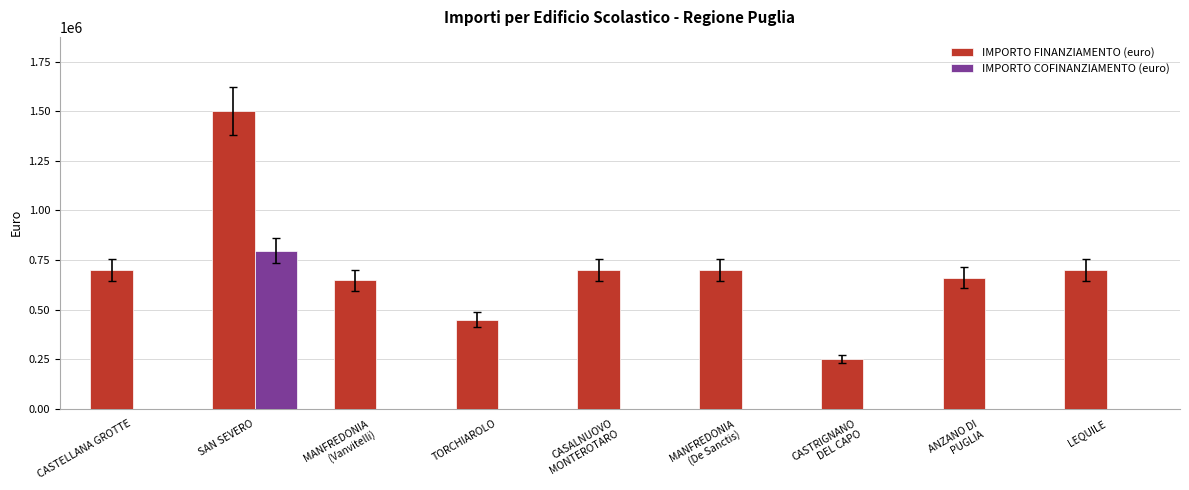

The IMPORTO FINANZIAMENTO (euro) series shows 944012.0 at LEQUILE. True or false?

False